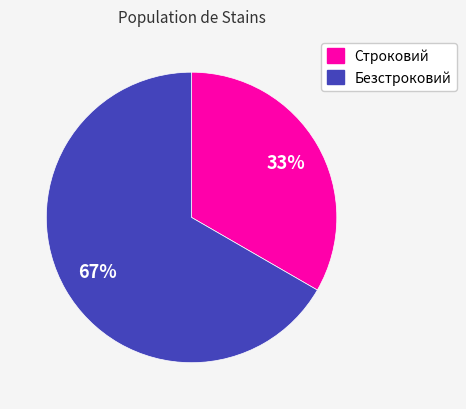

To the nearest percent, what is the average slice percentage?

50%